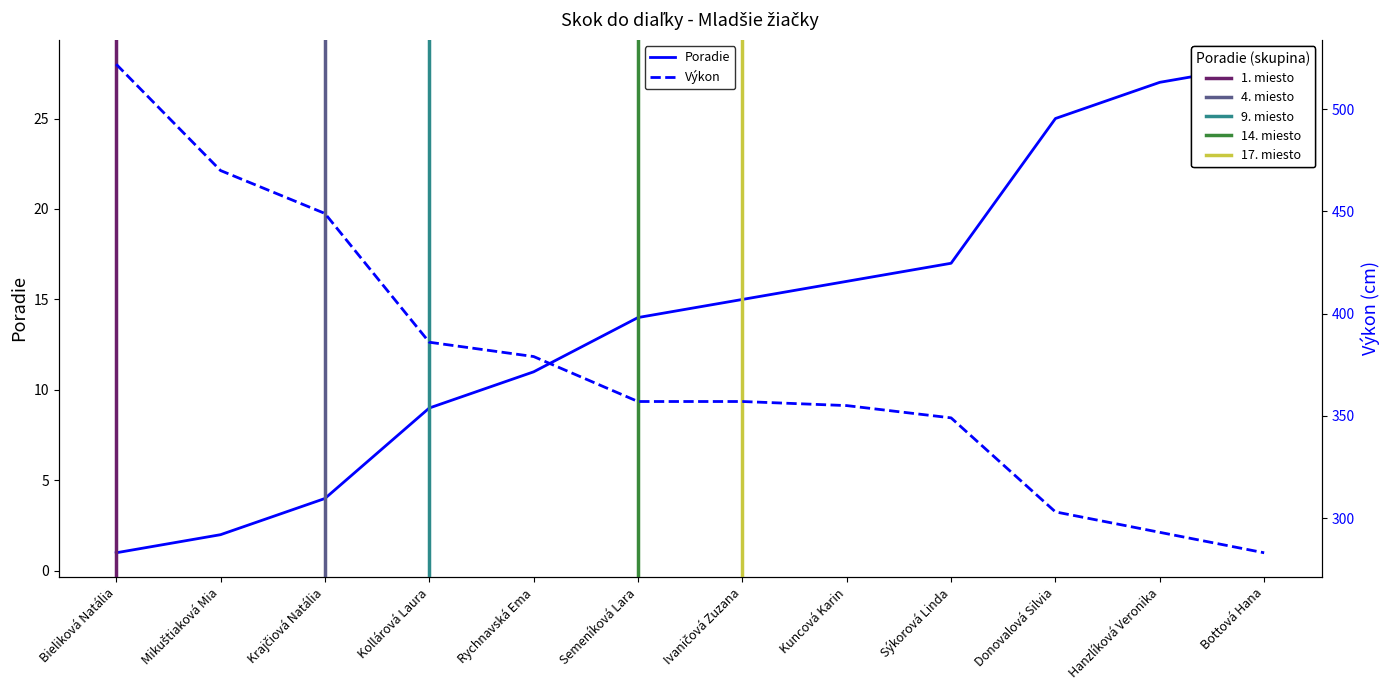

List the series in order of their overall mean, lowest first.

Poradie, Výkon